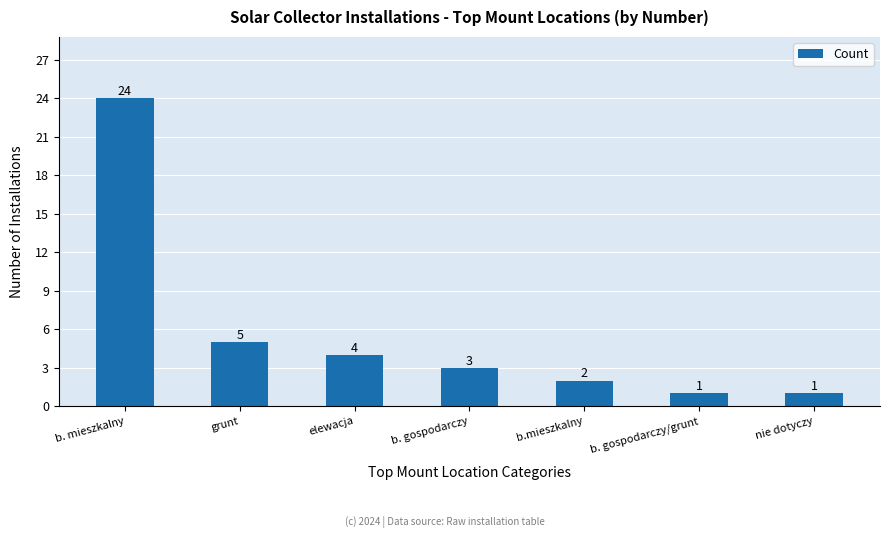

Which category has the highest value across all series?

b. mieszkalny